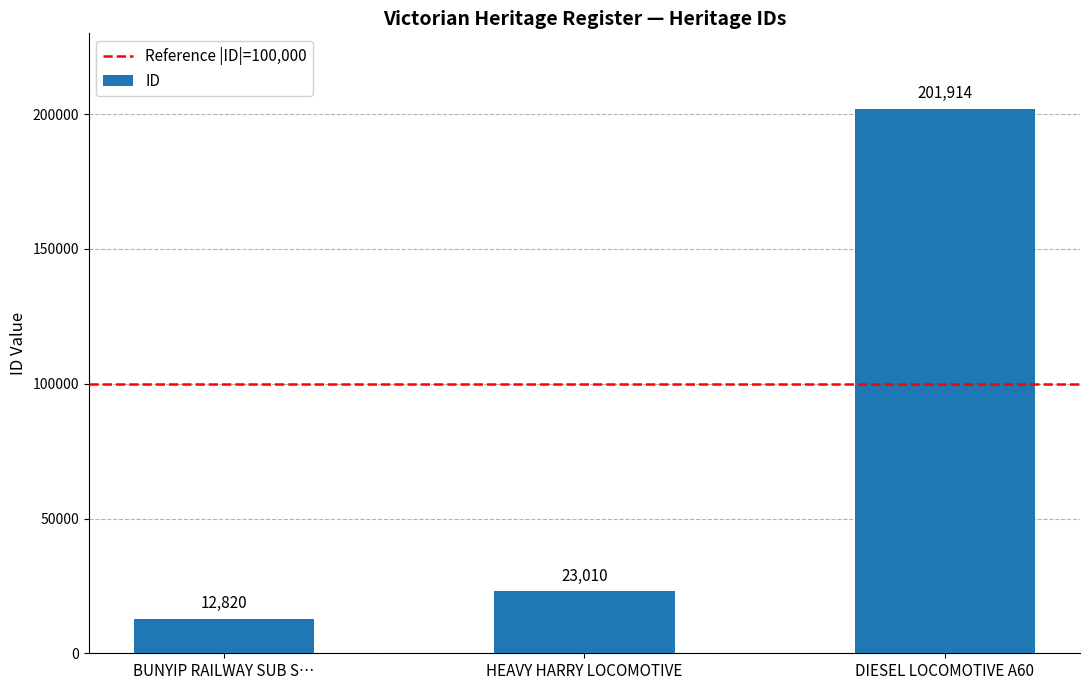

How many values are below 23010?

1